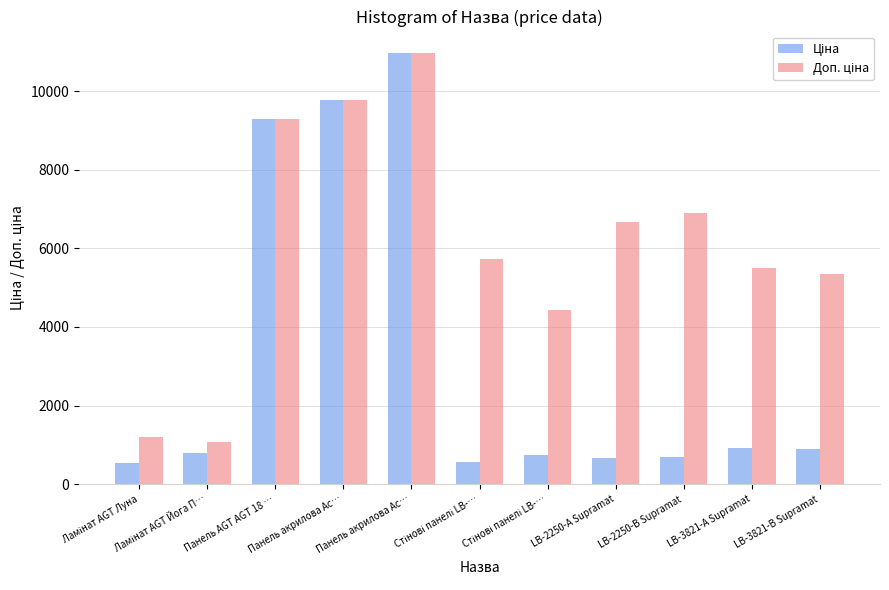

How many bars are there in each group?

2